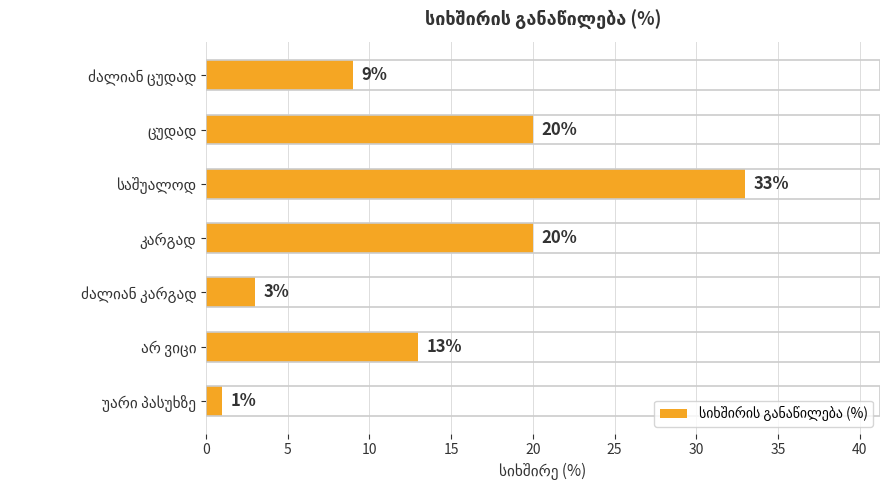

Are the bars grouped side by side (vs. stacked)?

No